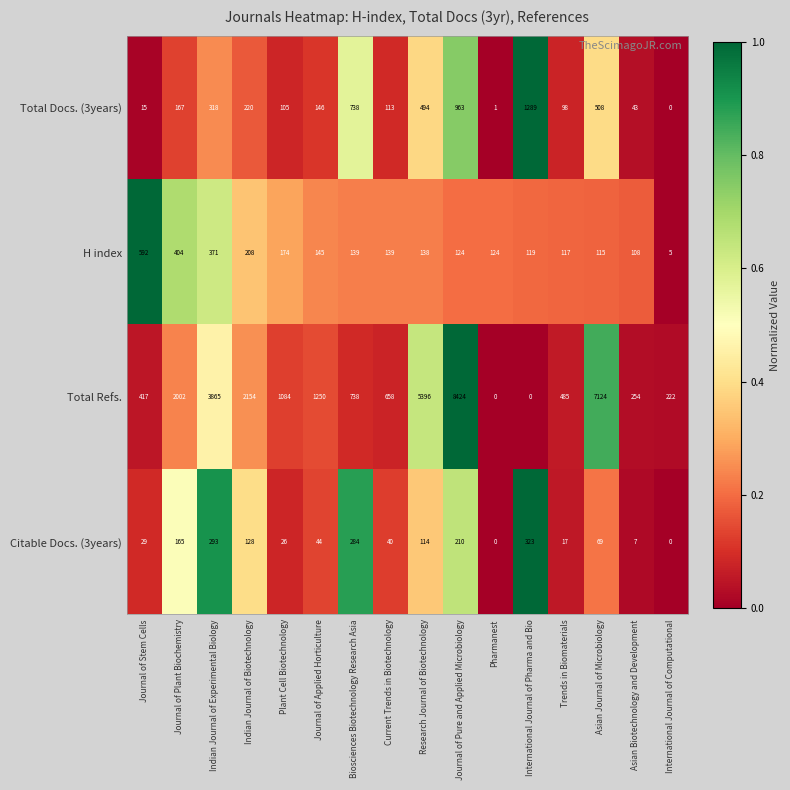

Which series has the largest range (max minus min)?

Total Refs.